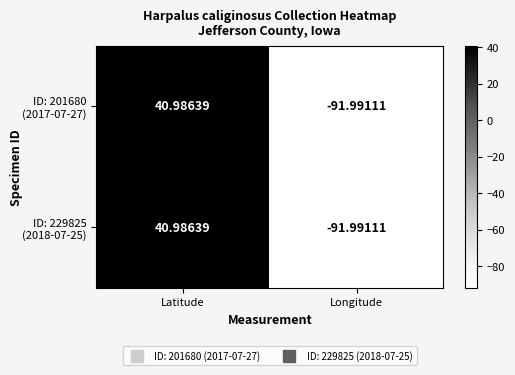

Which label corresponds to the smallest value in the chart?

Longitude